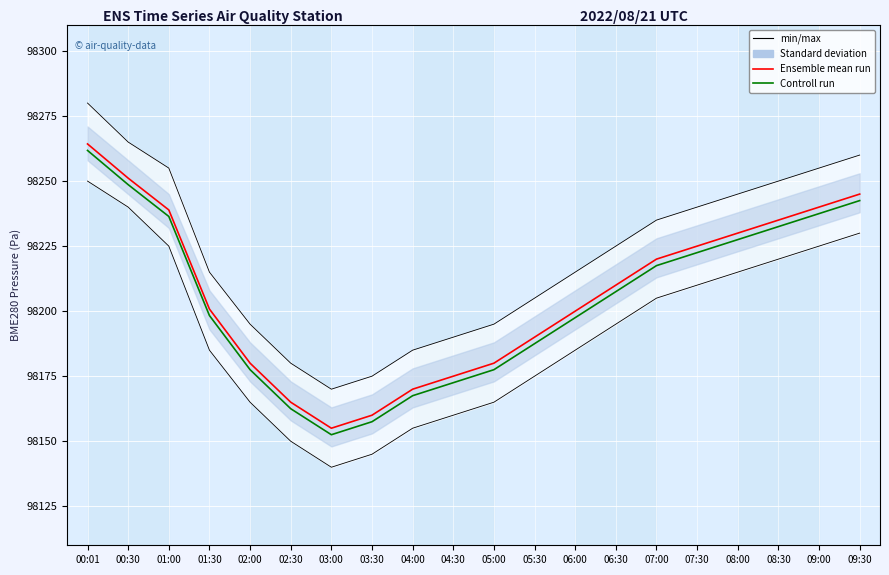

At which label does Ensemble mean run reach its minimum?

03:00